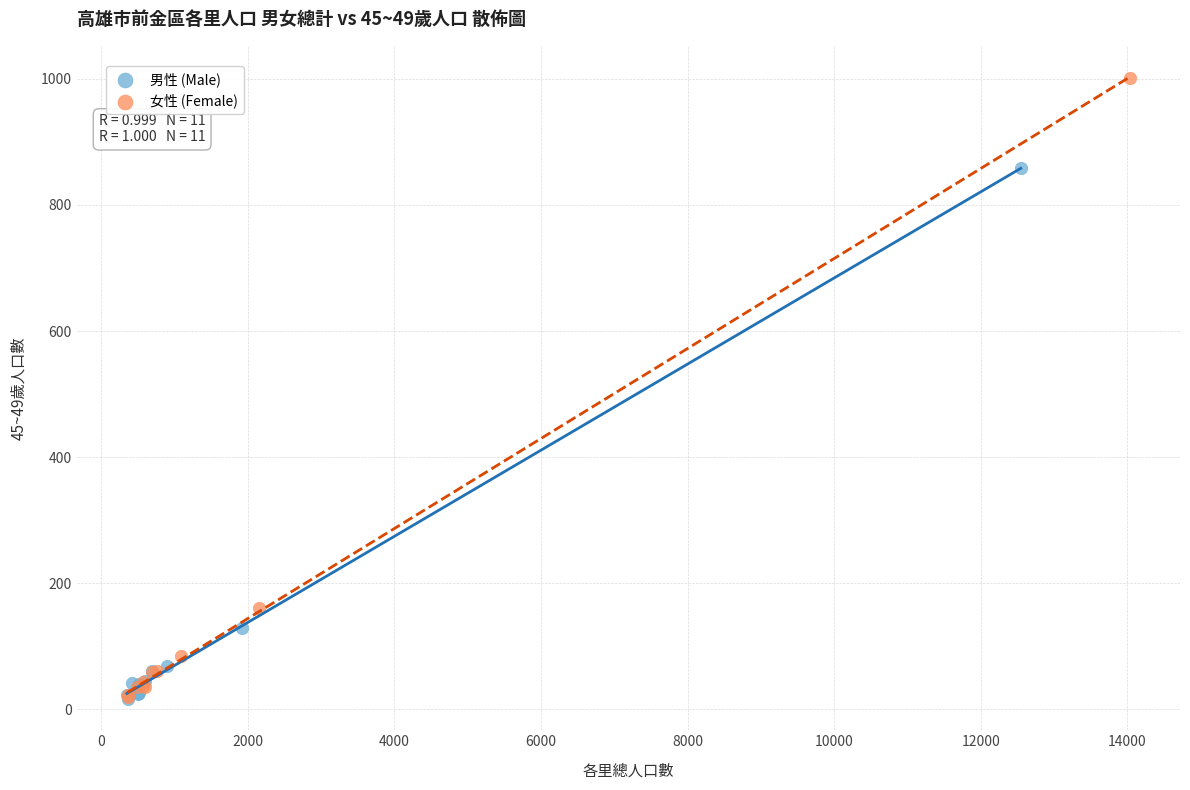

Which series reaches the maximum Y coordinate?

女性 (Female)